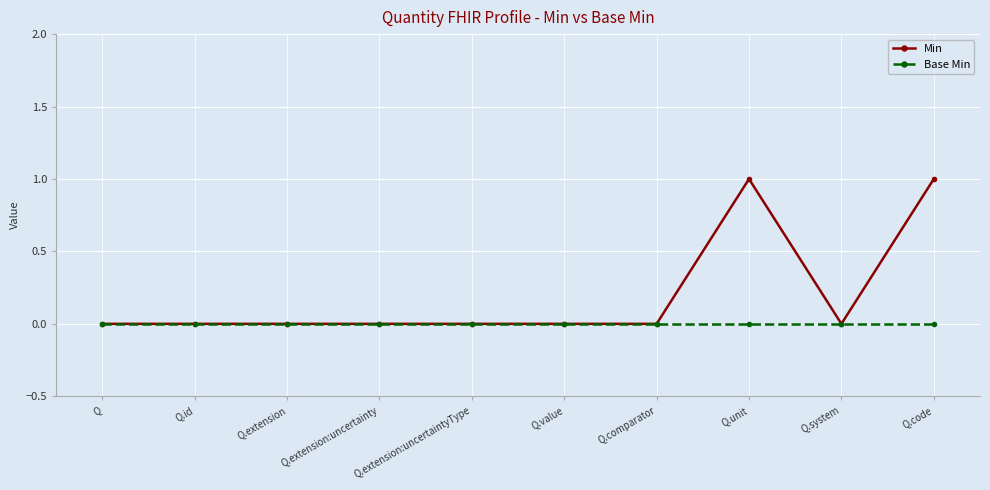

How many Min values are between 0 and 1?

10